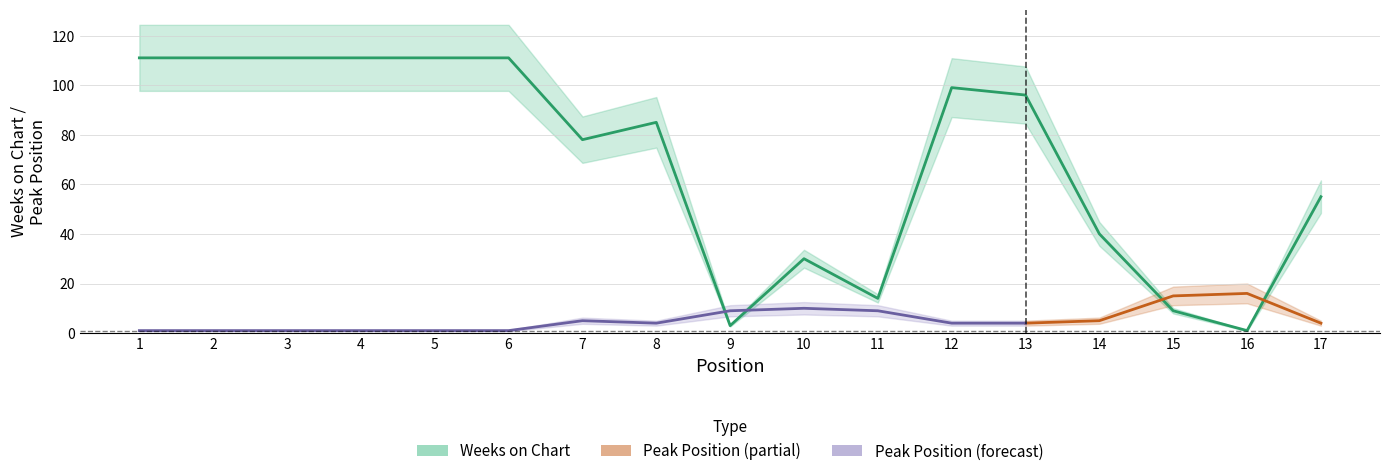

How many categories are shown in the chart?

17